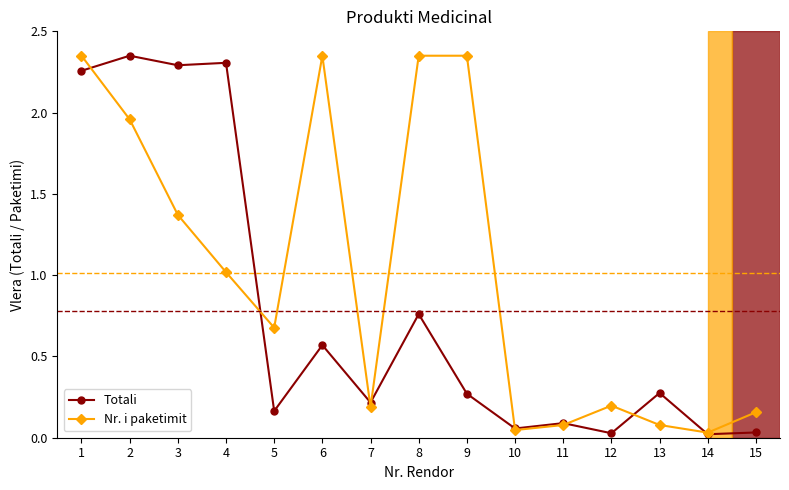

Which series changed the most between 6 and 12?

Nr. i paketimit